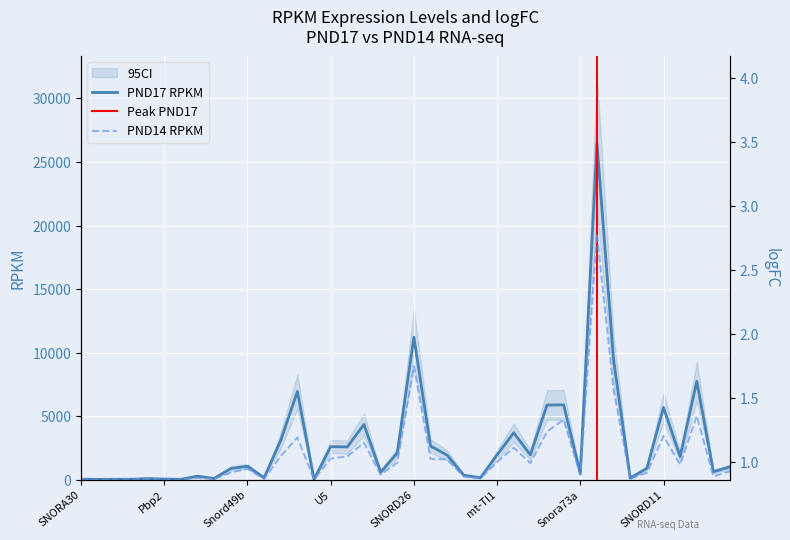

The value of PND17 RPKM at SNORD73 is 6425.2. True or false?

False